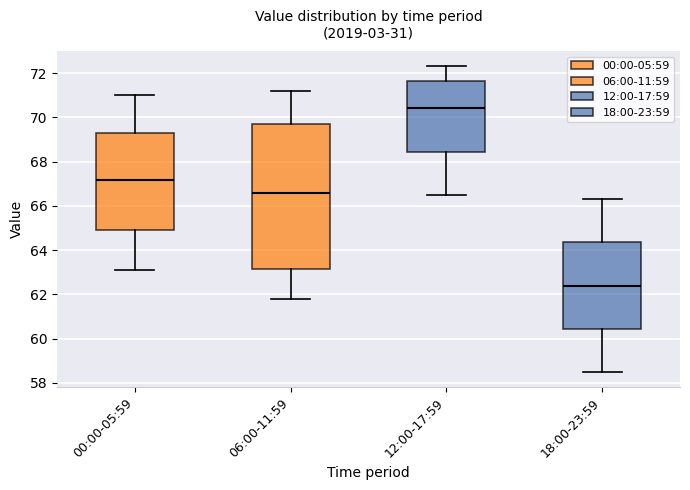

Which box is the tallest, from its lower edge to its upper edge?

06:00-11:59